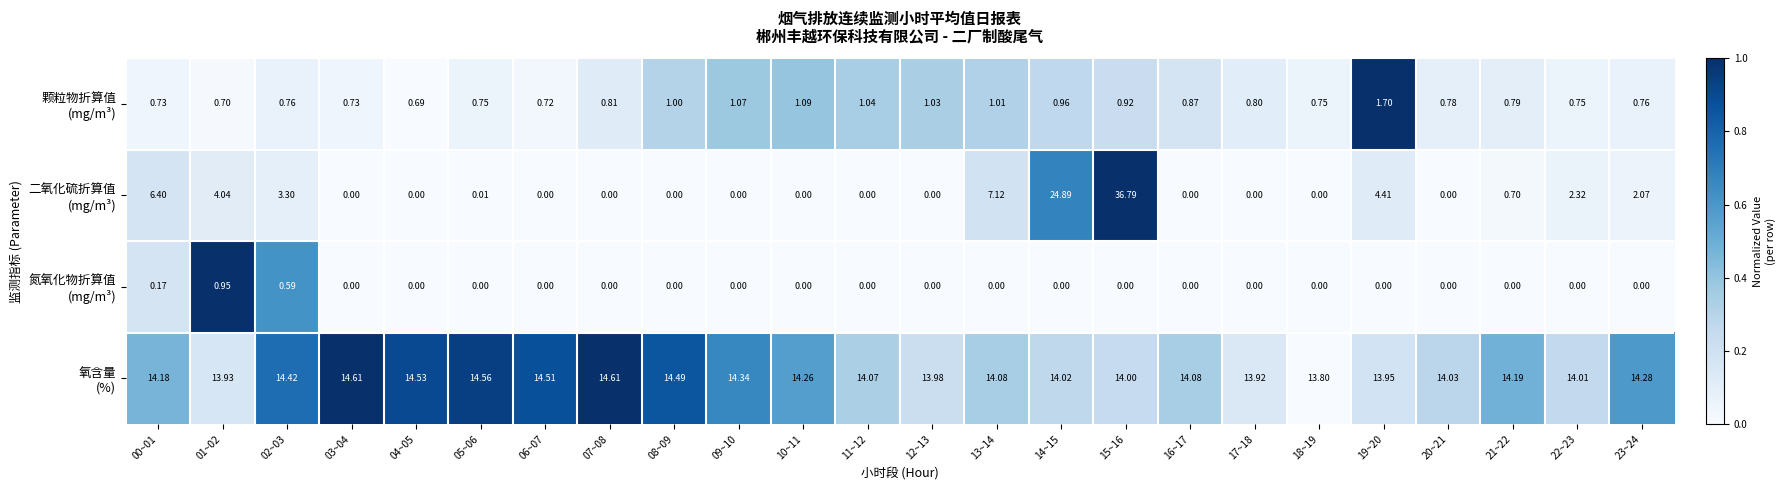

How many data points does each series have?

24